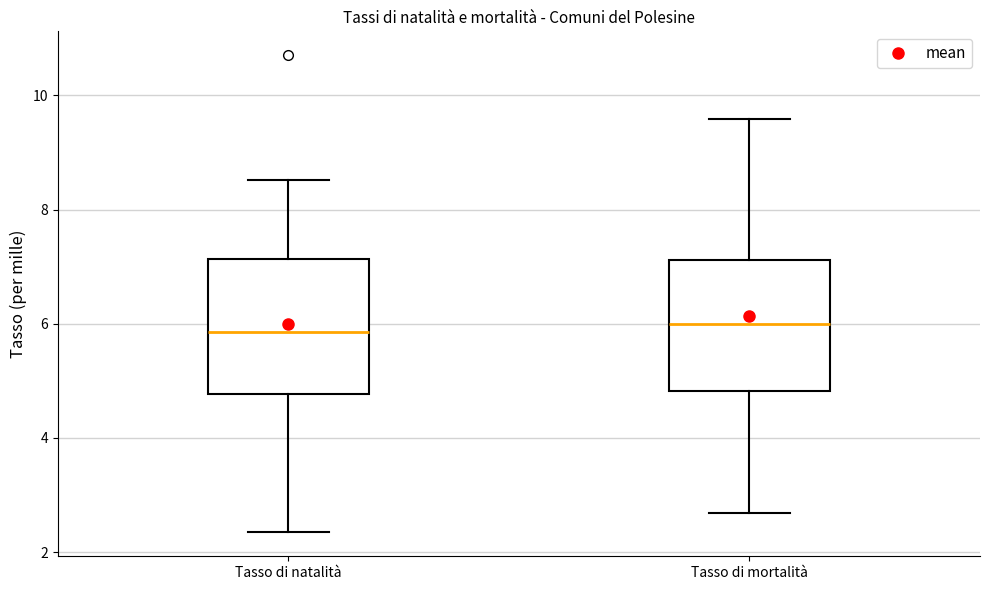

Where is the lower edge of the box for Tasso di mortalità on the y-axis? The values are not printed on the chart, so give them approximately, as read against the axis.

4.8